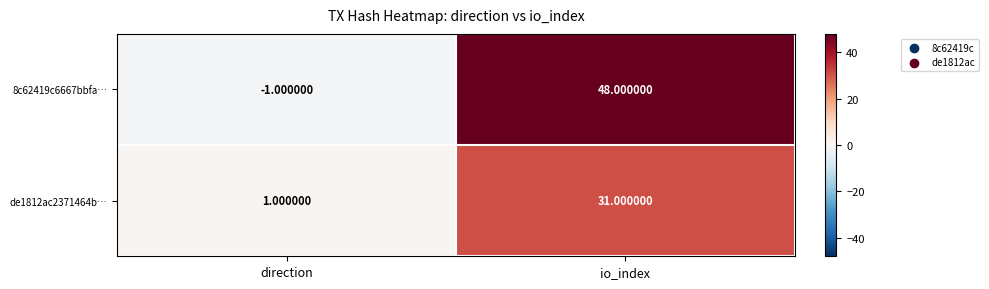

Between direction and io_index, which series saw the biggest shift?

8c62419c6667bbfa…